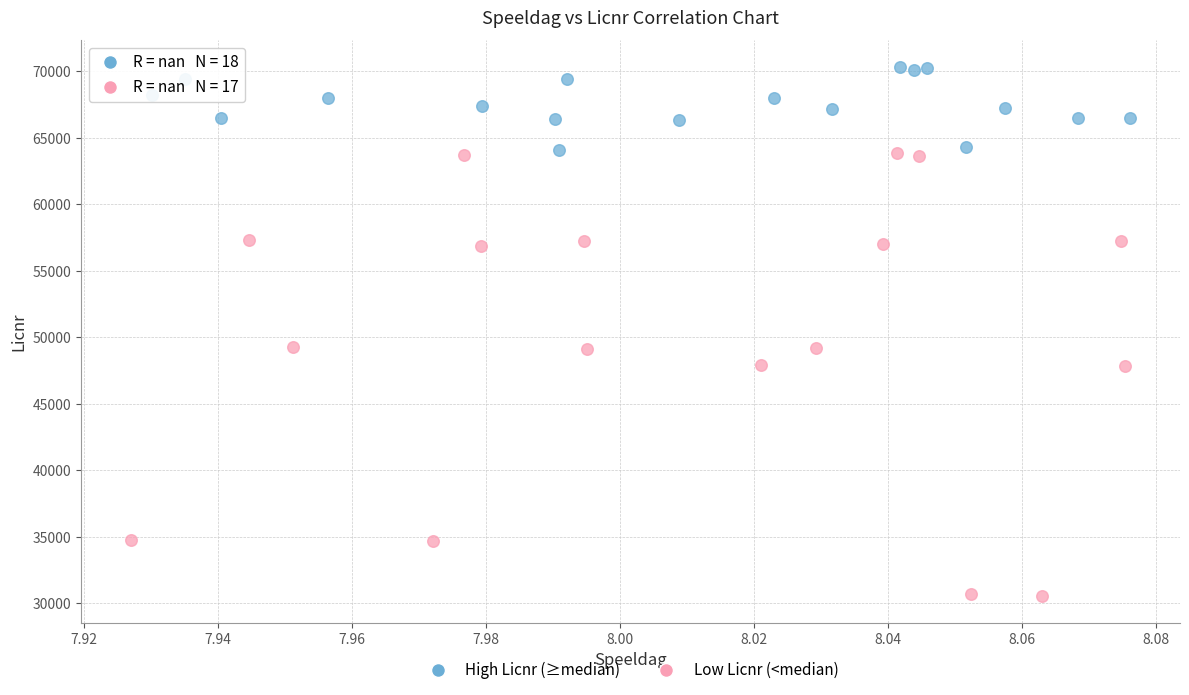

Which series reaches the maximum Y coordinate?

High Licnr (≥median)